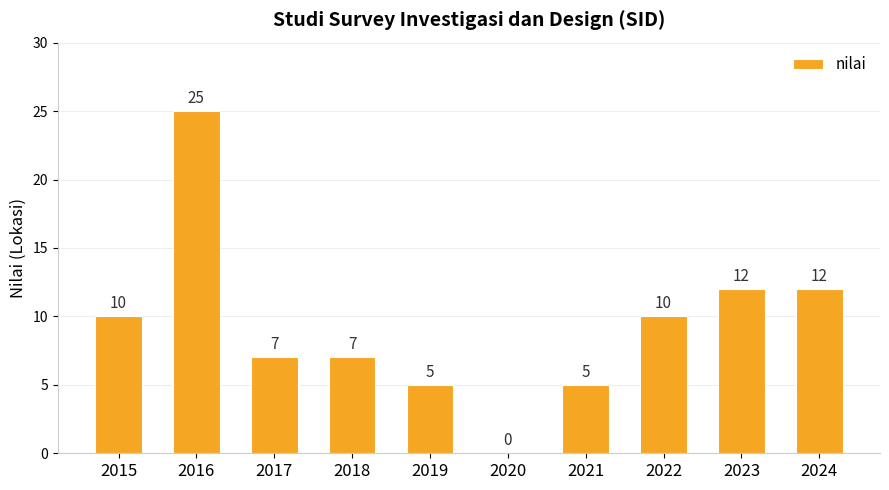

The chart shows a value of 1 at 2019. True or false?

False